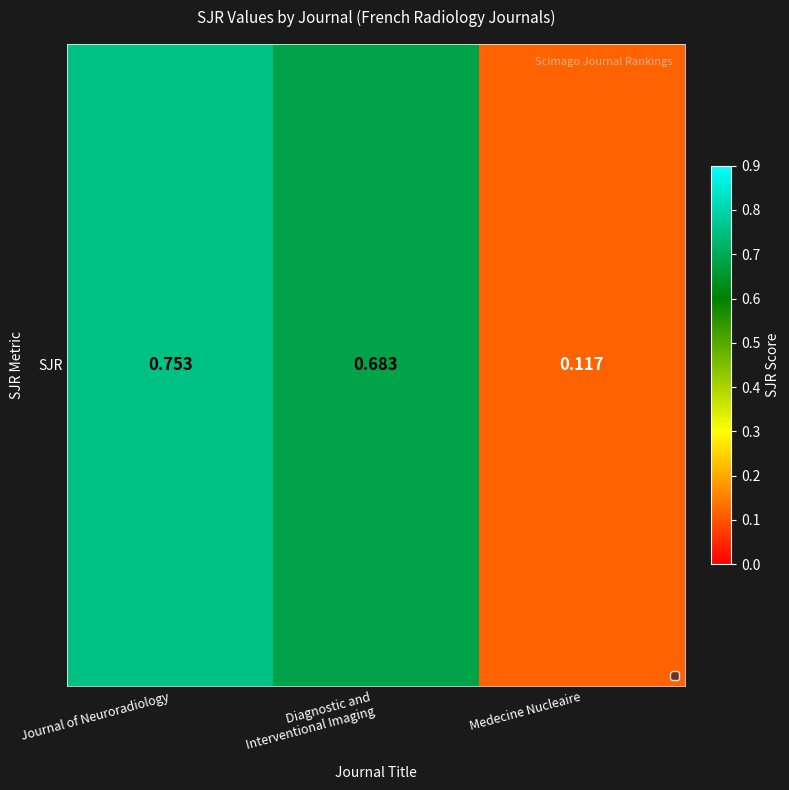

What is the minimum value shown in the chart?

0.1